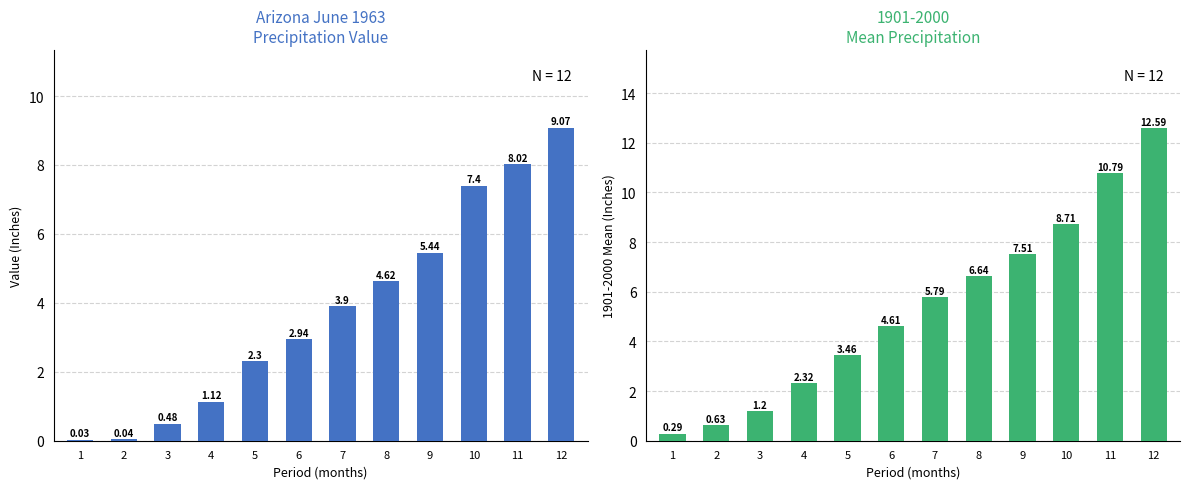

Between 11 and 8, which is larger?

11